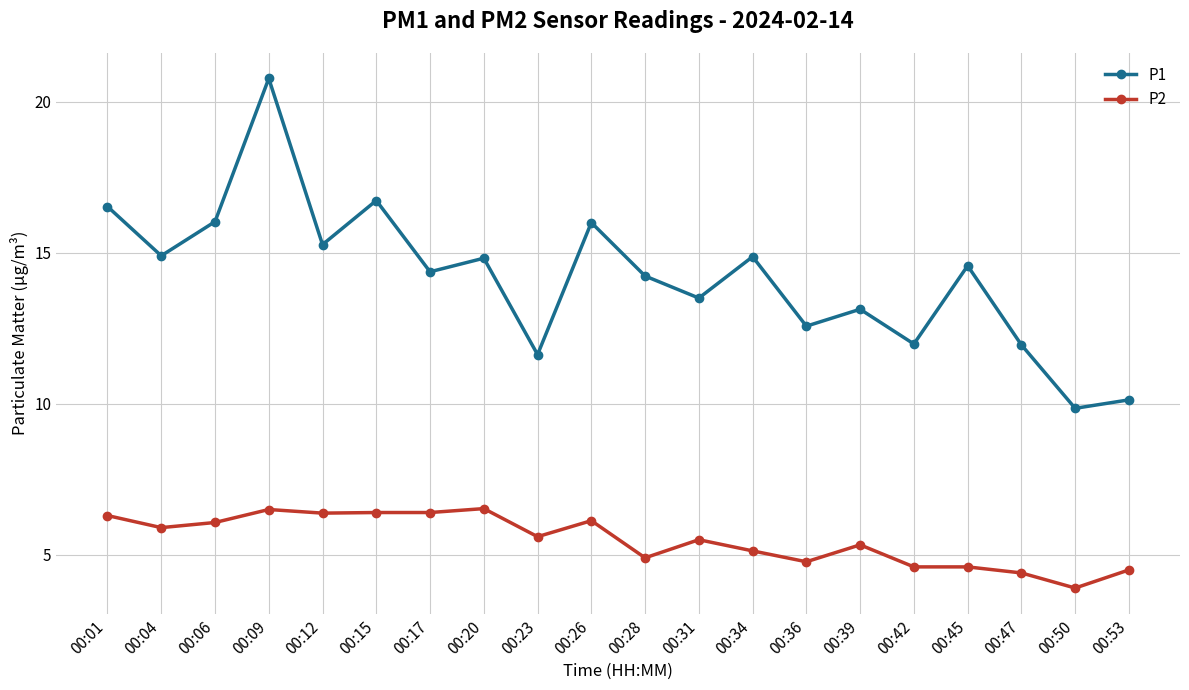

At which label does P2 reach its minimum?

00:50